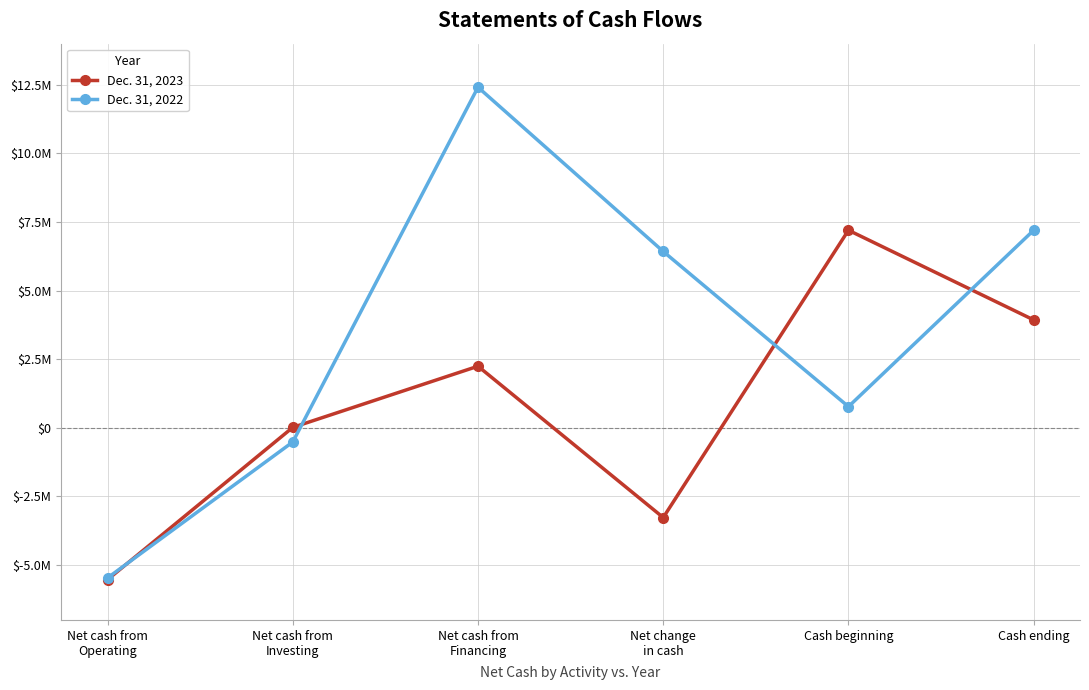

What is the difference between the maximum and minimum values in the Dec. 31, 2022 series?

17880842